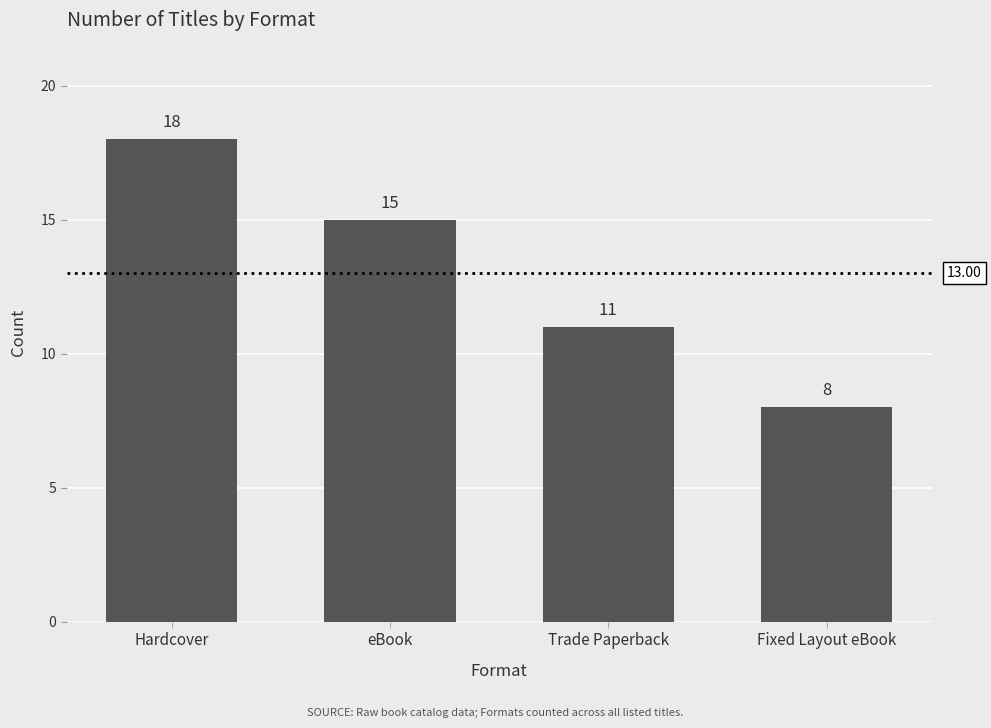

Which has a higher value, Trade Paperback or Hardcover?

Hardcover